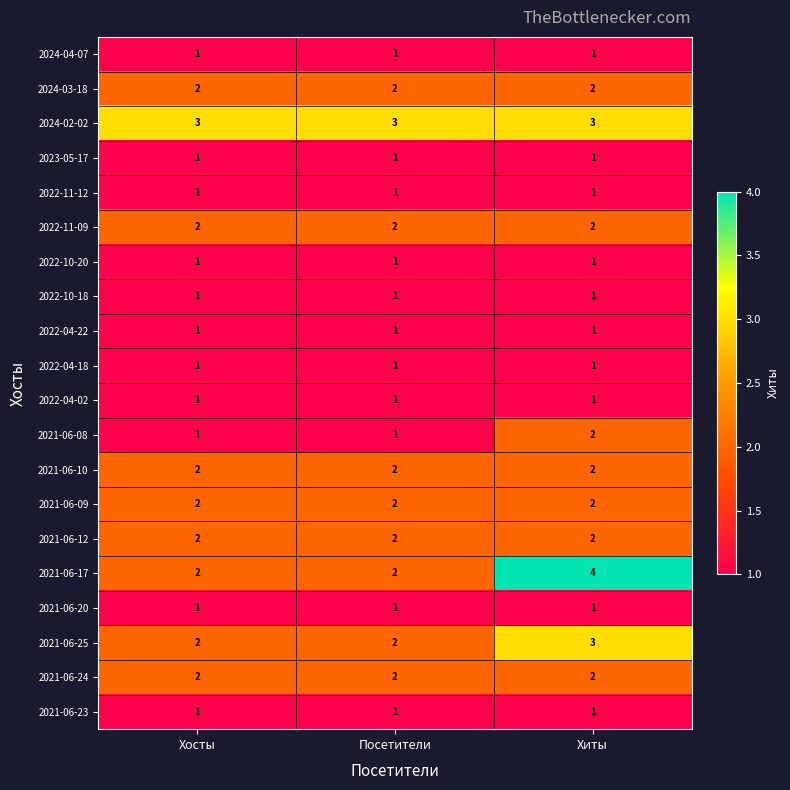

Which series changed the most between Хосты and Хиты?

2021-06-17